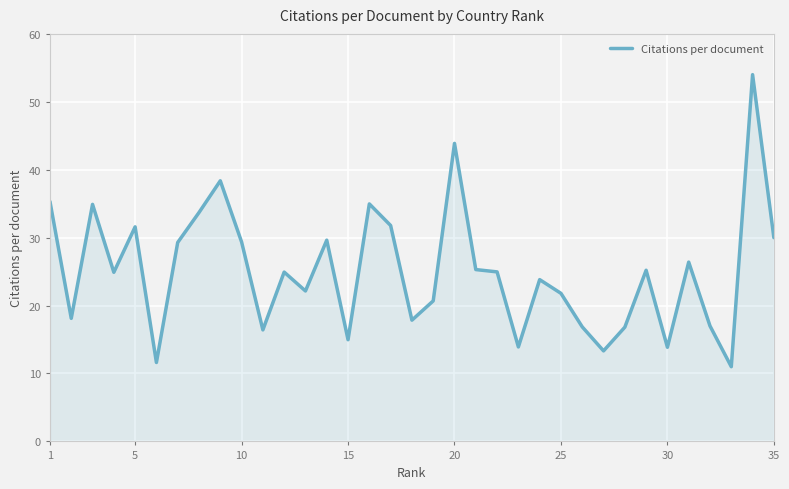

What is the difference between the maximum and minimum values?

43.0